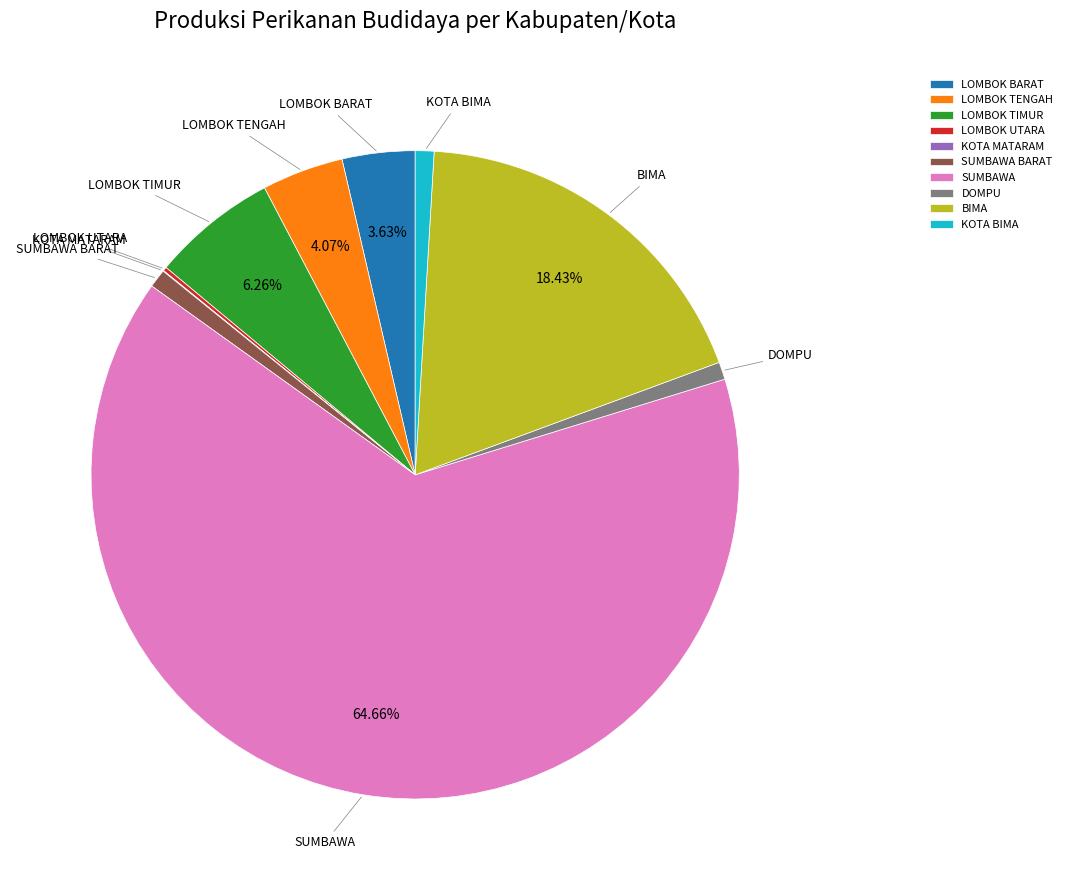

Approximately how many times larger is the value at DOMPU compared to SUMBAWA BARAT?

0.9